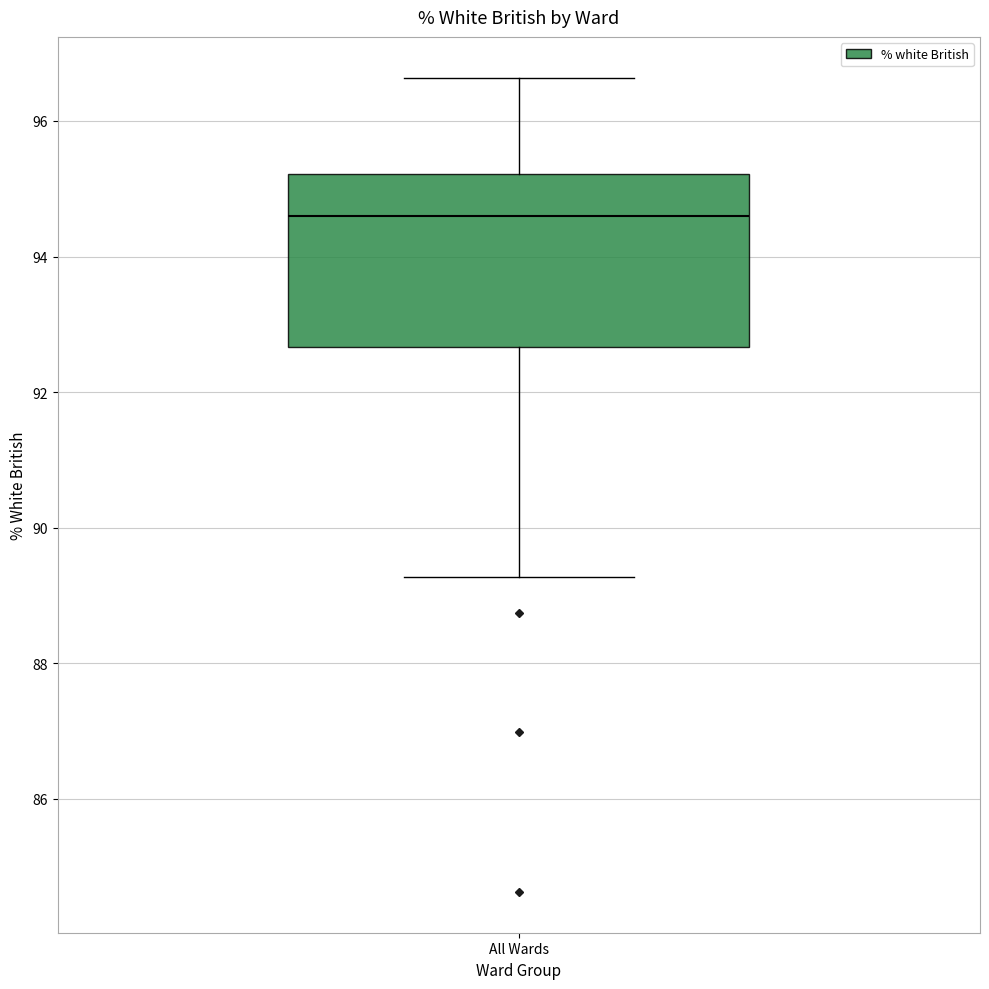

Where is the lower edge of the box for All Wards on the y-axis? The values are not printed on the chart, so give them approximately, as read against the axis.

92.6